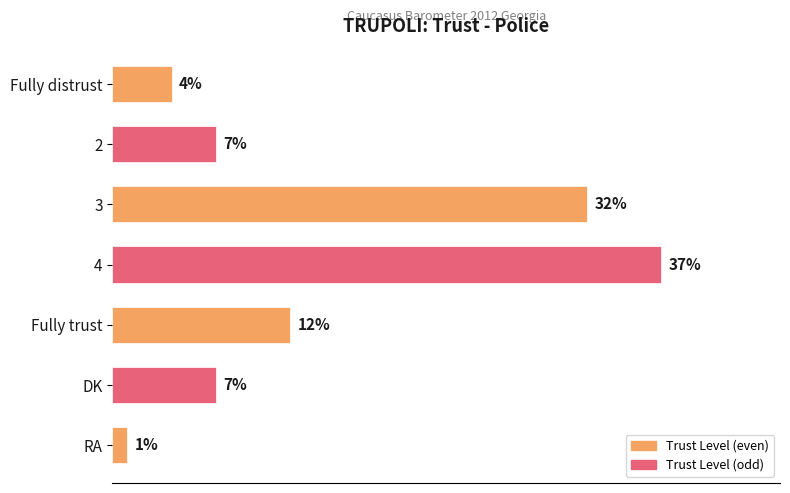

At which label is the value closest to 19?

Fully trust